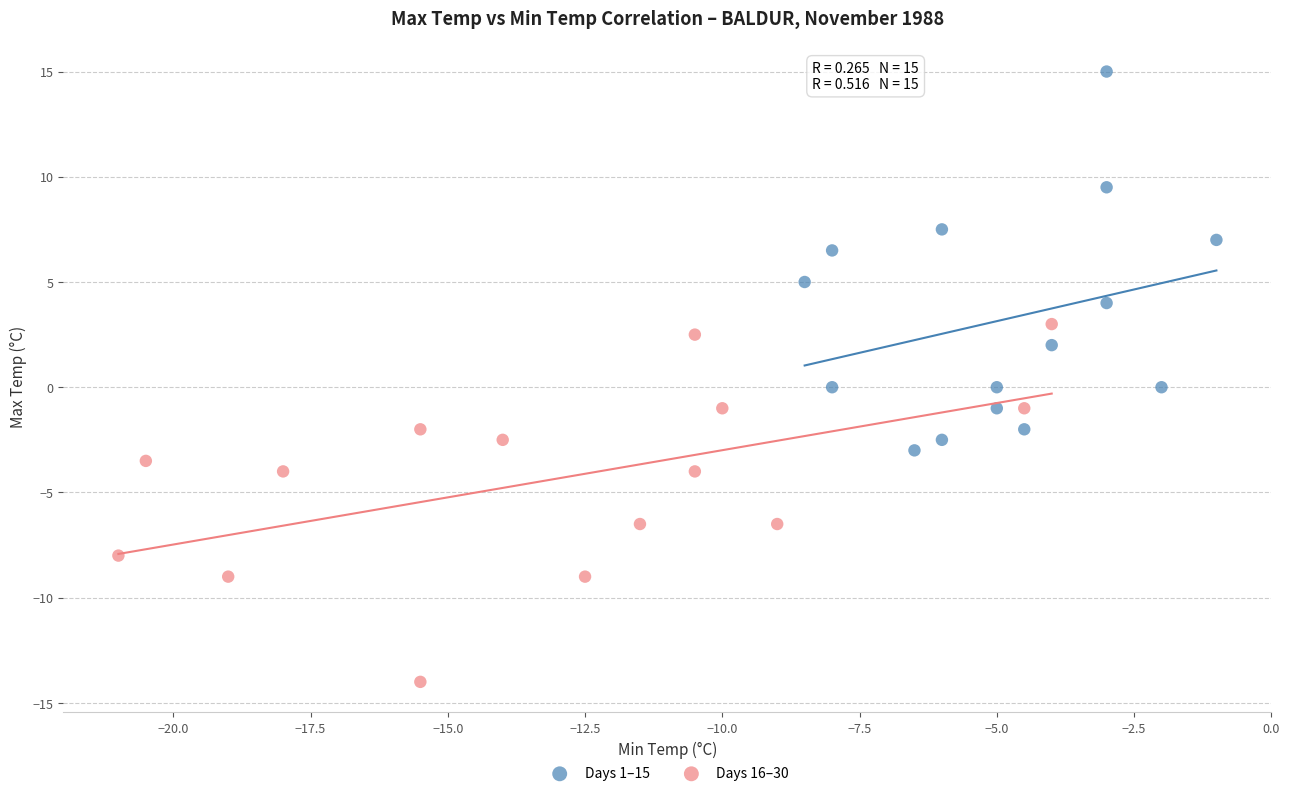

Which series reaches the maximum Y coordinate?

Days 1–15